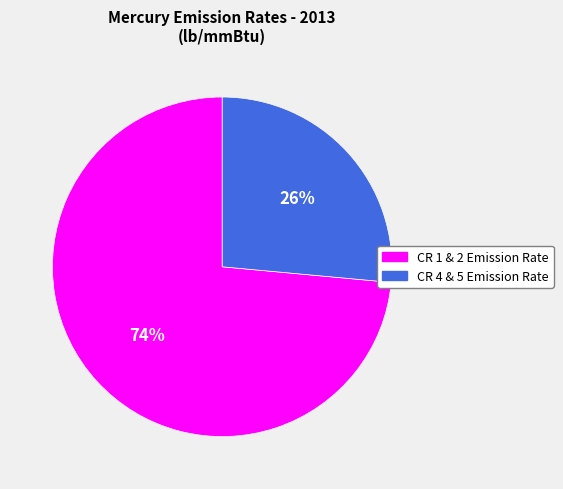

How many segments does this pie chart have?

2